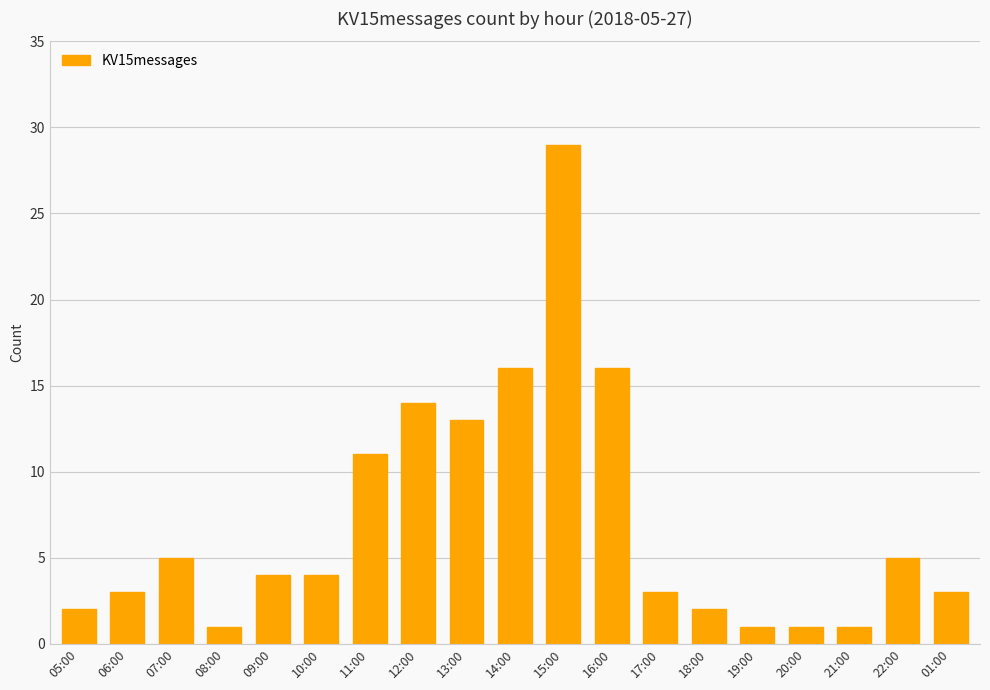

What is the value of the 5th bar from the left?

4